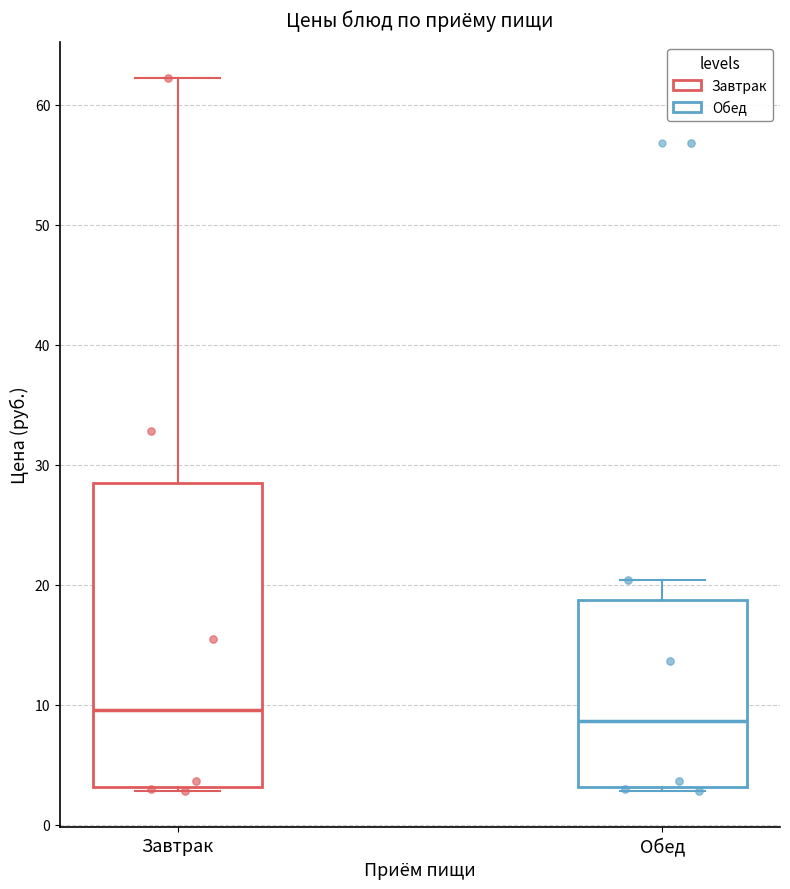

Reading left to right, read every box against the y-axis: the position of its median line, the range the box covers, and the ends of its whiskers. The values are not printed on the chart, so give them approximately, as read against the axis.

Завтрак: median 10, box 3 to 29, whiskers 3 (just below the box's lower edge) to 62
Обед: median 9, box 3 to 19, whiskers 3 (just below the box's lower edge) to 20